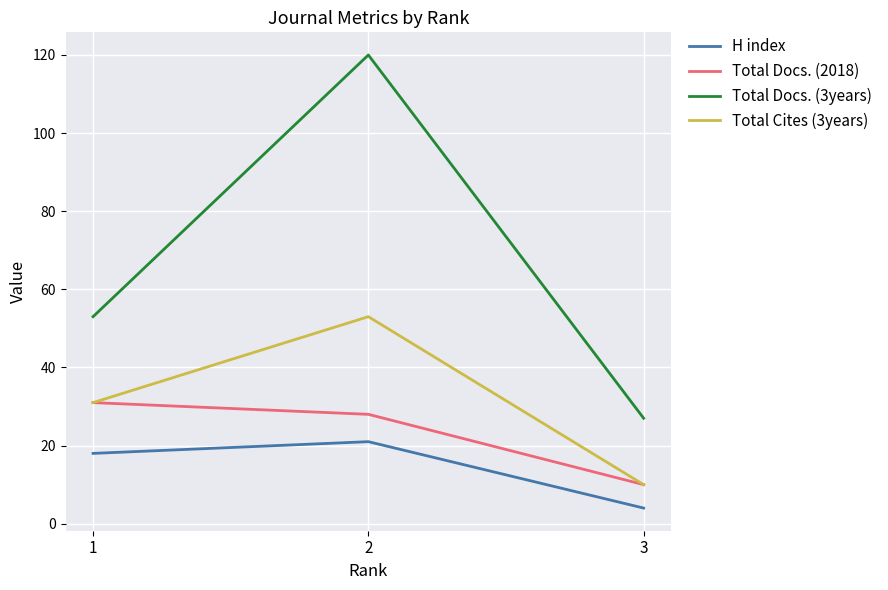

Count the Total Docs. (3years) values in the range 27 to 120.

3